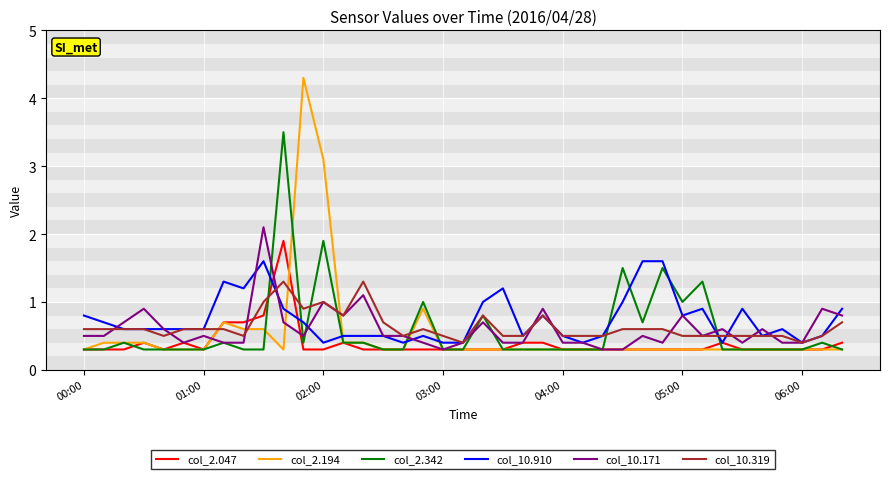

Which series has the largest range (max minus min)?

col_2.194